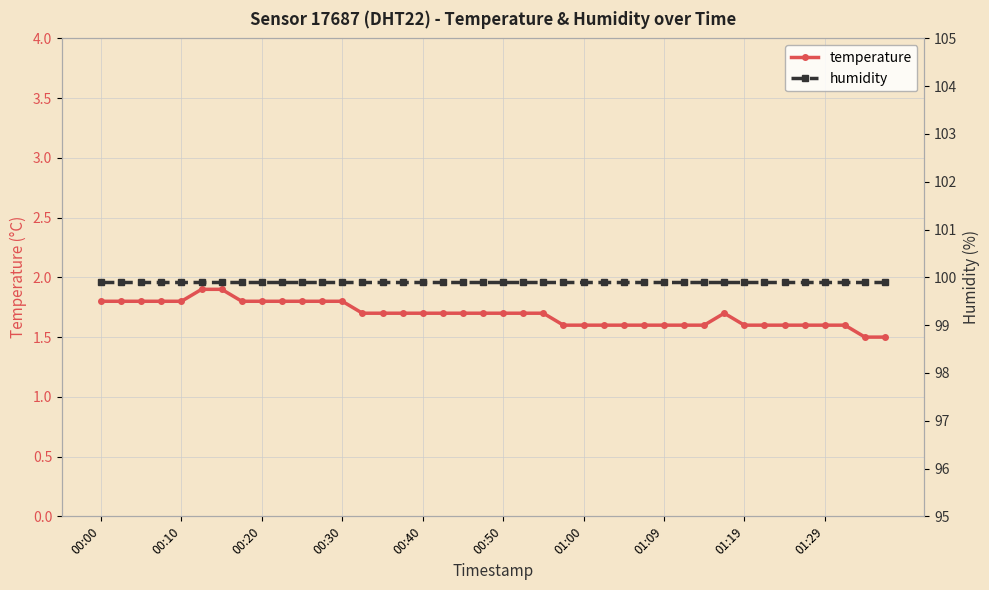

What is the minimum value for humidity?

99.9